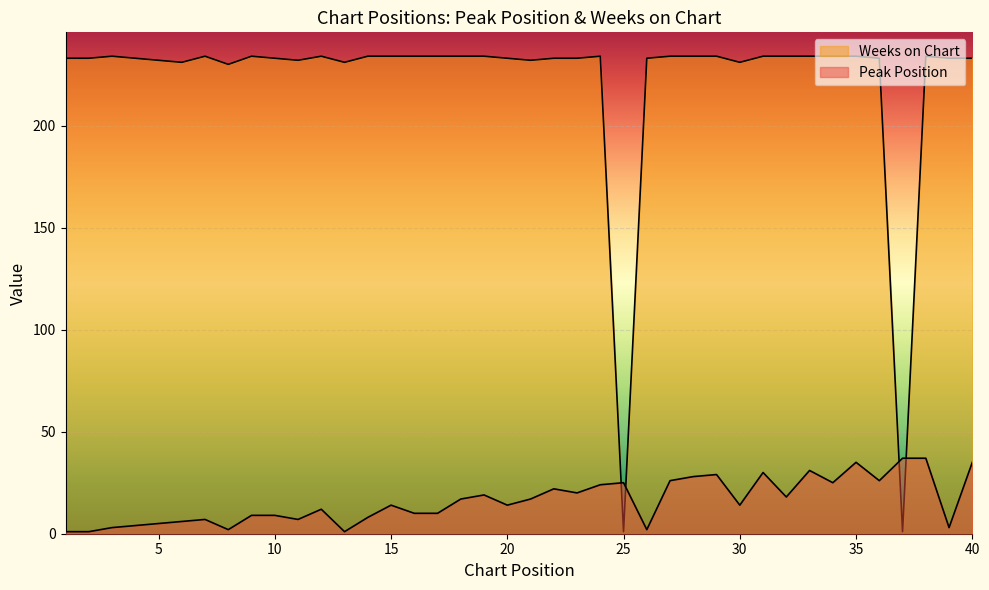

Is it true that Peak Position equals 26 at 36?

True